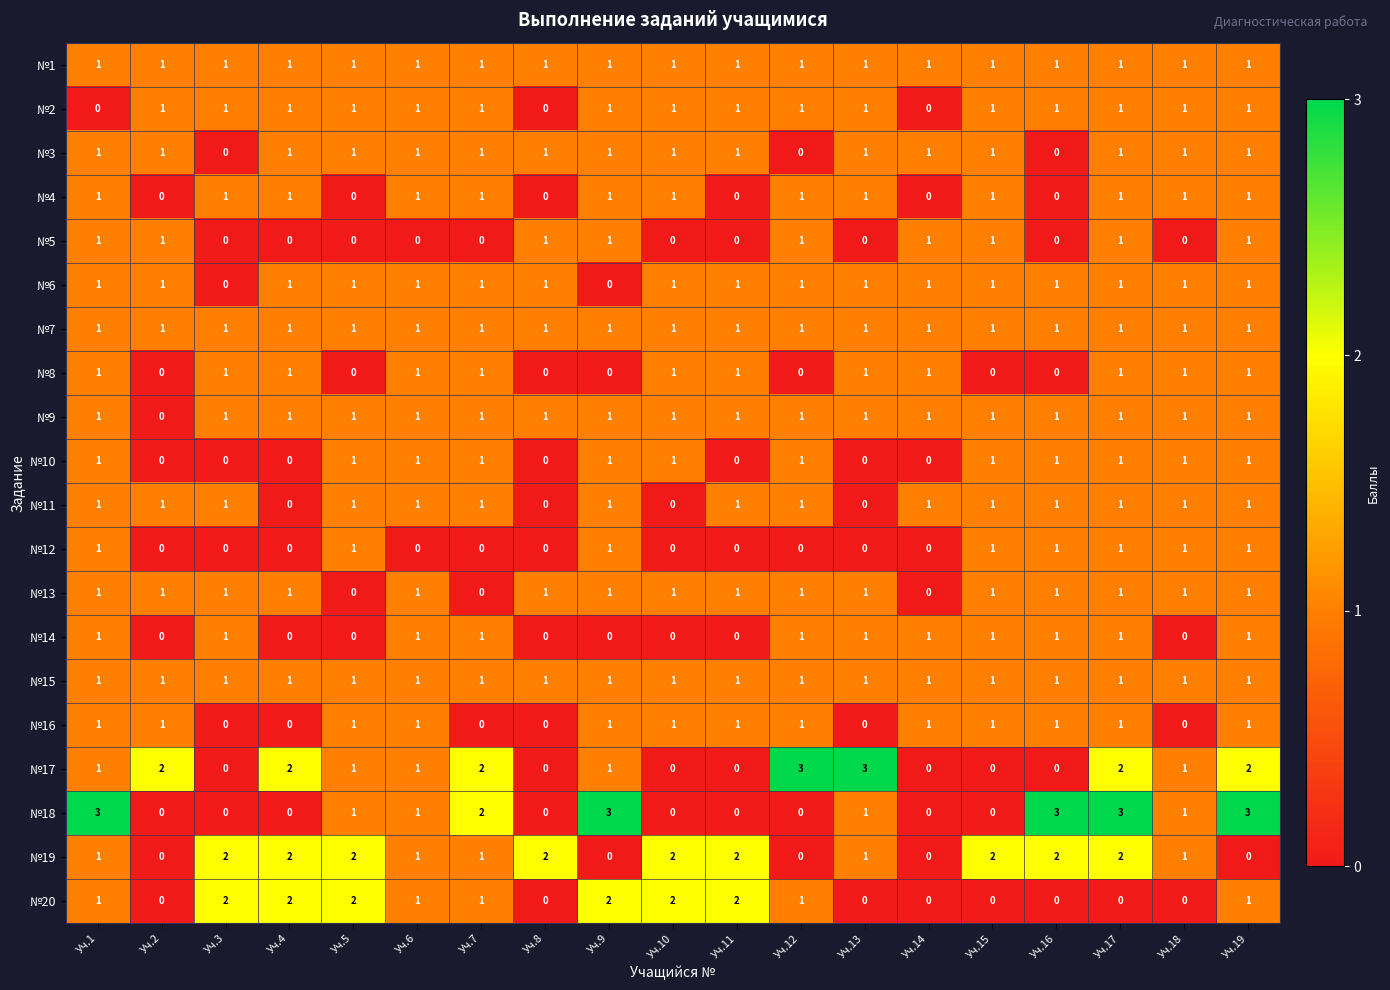

The №9 series shows 0 at Уч.11. True or false?

False